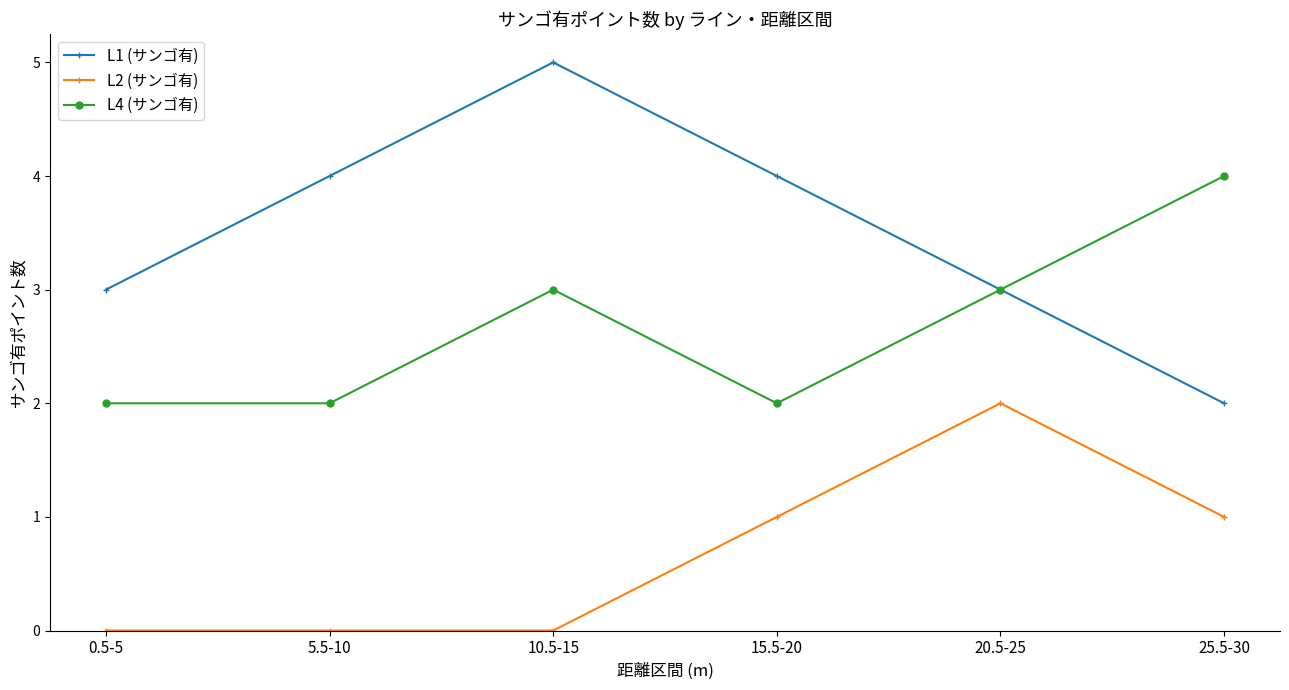

Reading left to right, what are all the values shown in this chart?

L1 (サンゴ有): 3	4	5	4	3	2
L2 (サンゴ有): 0	0	0	1	2	1
L4 (サンゴ有): 2	2	3	2	3	4